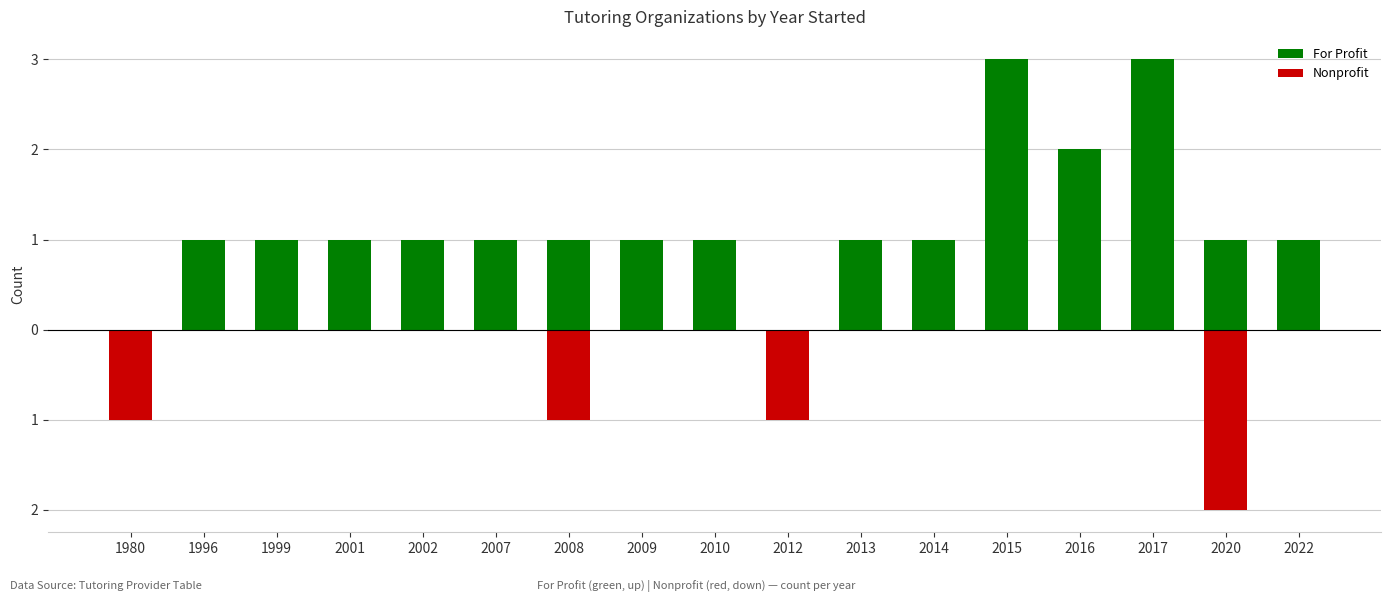

What is the difference between the second highest and minimum values in the Nonprofit series?

2